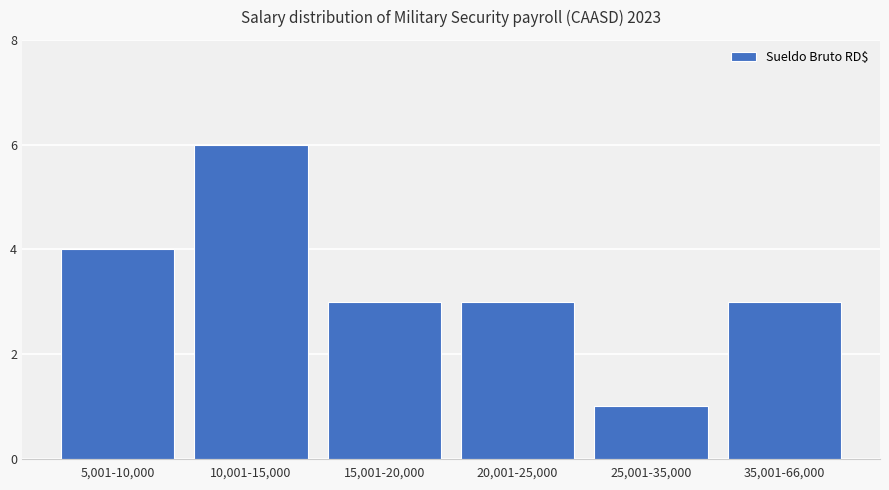

How many categories are shown in the chart?

6